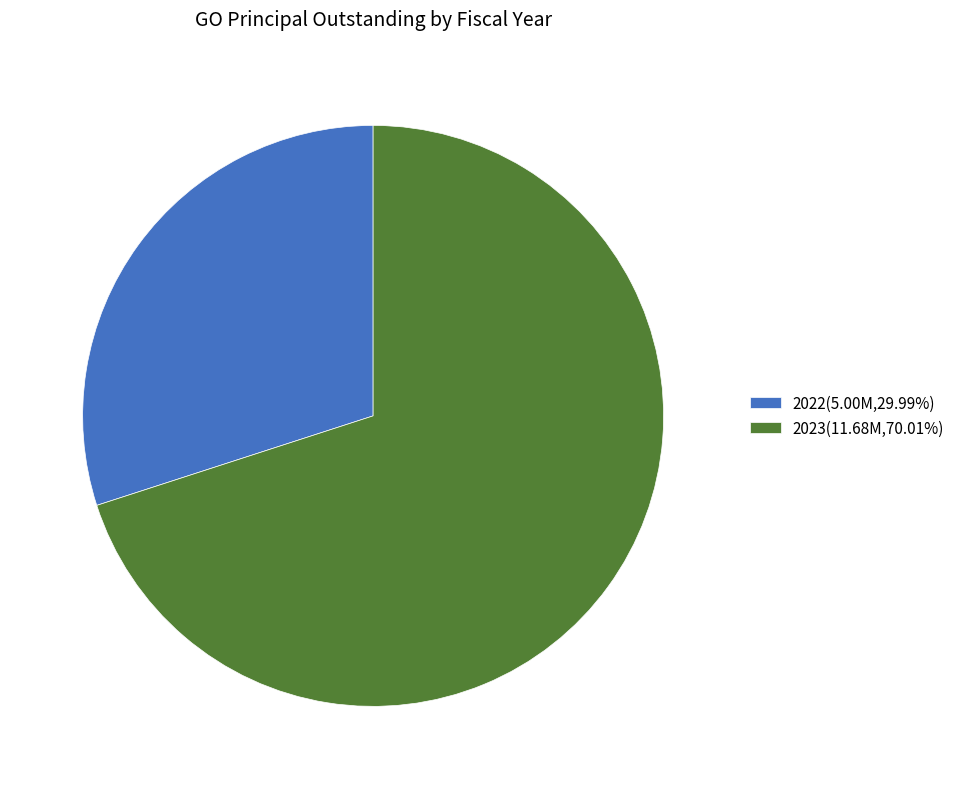

Combined, do 2023(11.68M,70.01%) and 2022(5.00M,29.99%) account for over 50%?

Yes